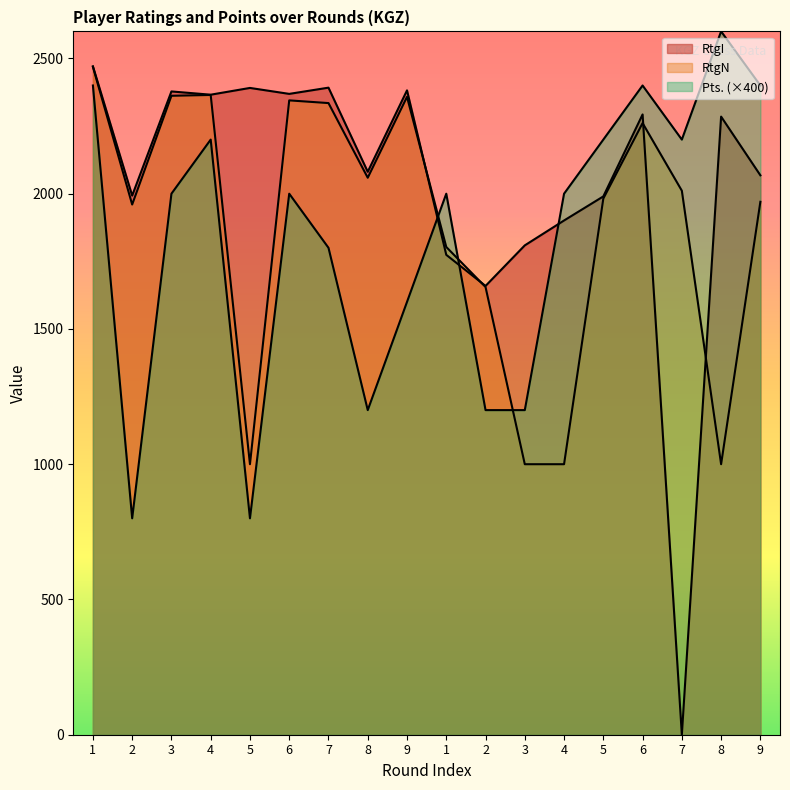

What is the label of the 9th point from the left?

9